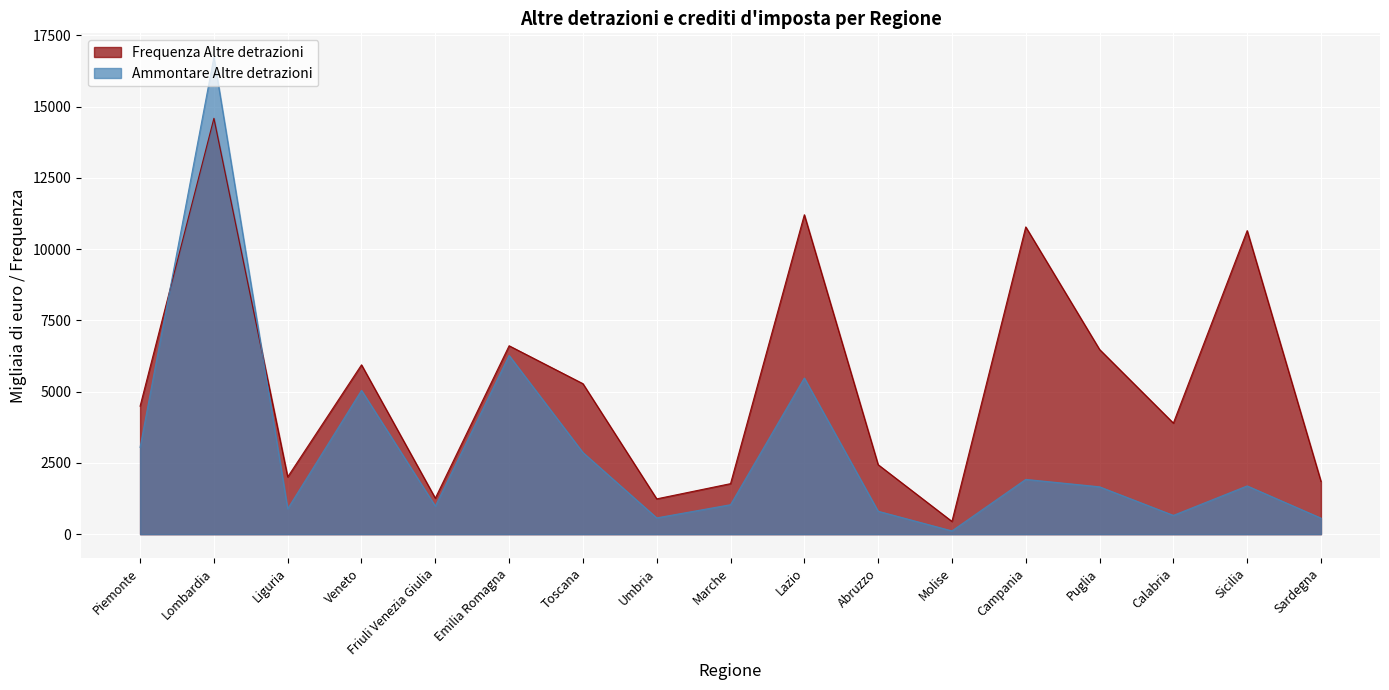

Where is the first local maximum for Frequenza Altre detrazioni?

Lombardia